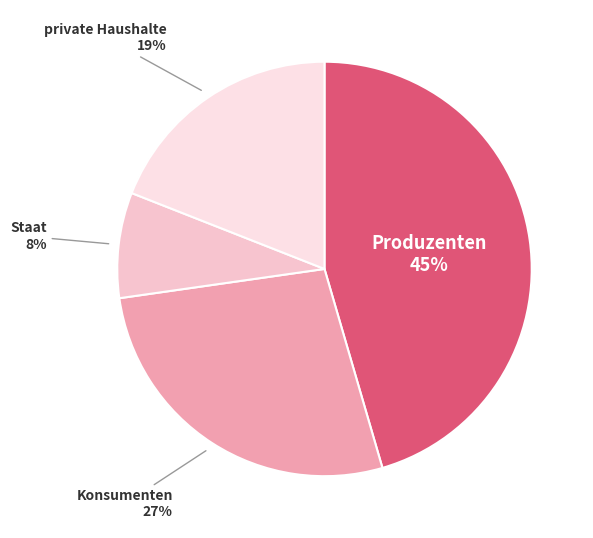

Count the number of slices in the pie.

4